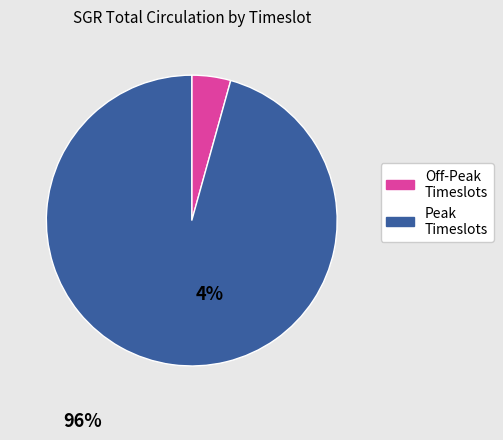

Count the number of slices in the pie.

2